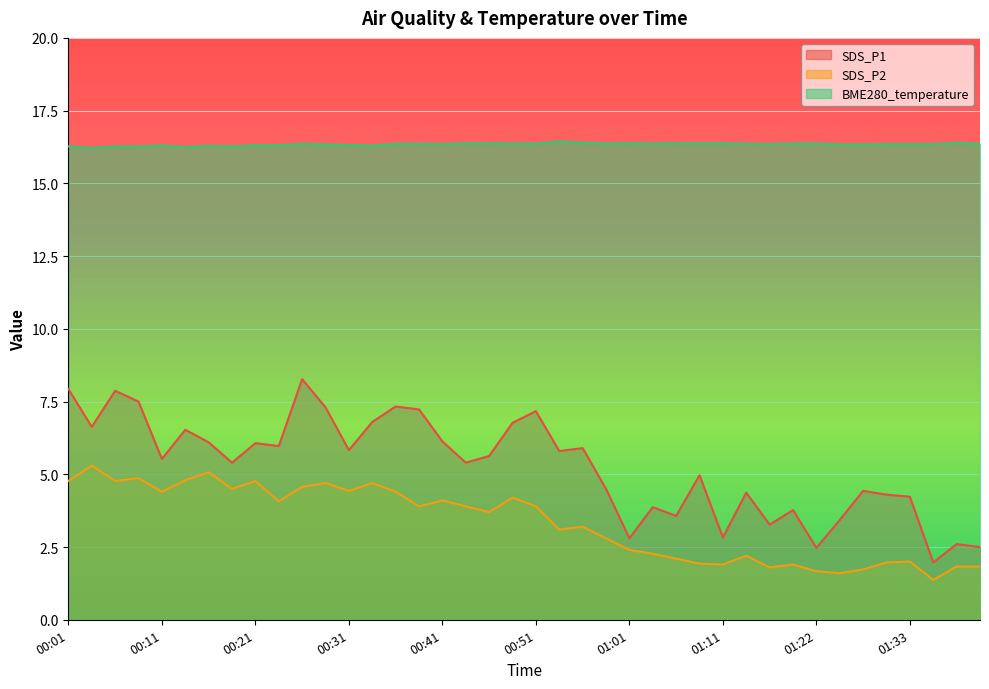

What is the difference between the maximum and minimum values in the SDS_P1 series?

6.3